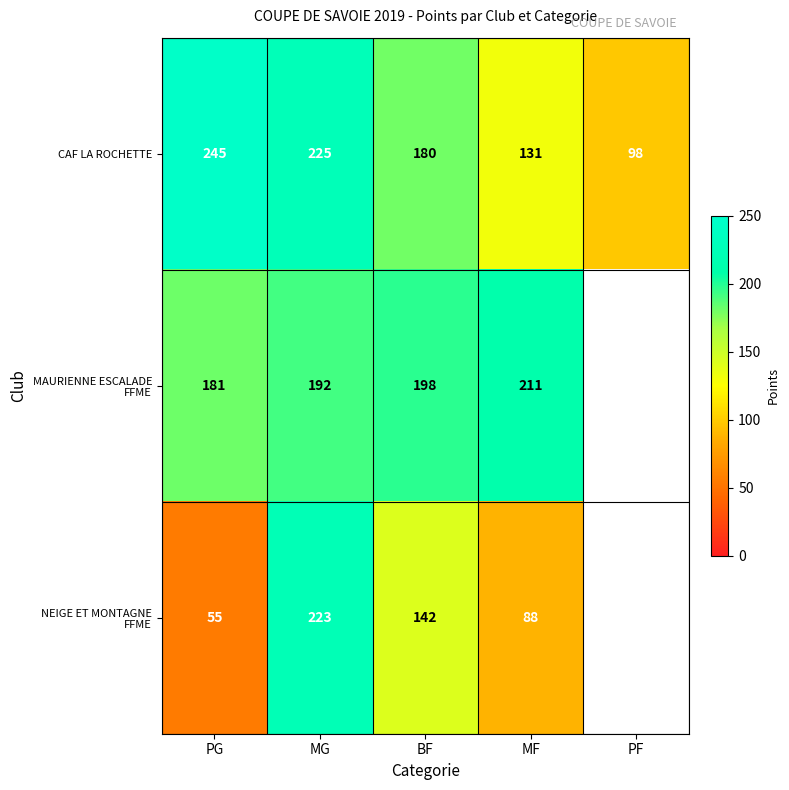

Where is CAF LA ROCHETTE nearest to the value 171?

BF